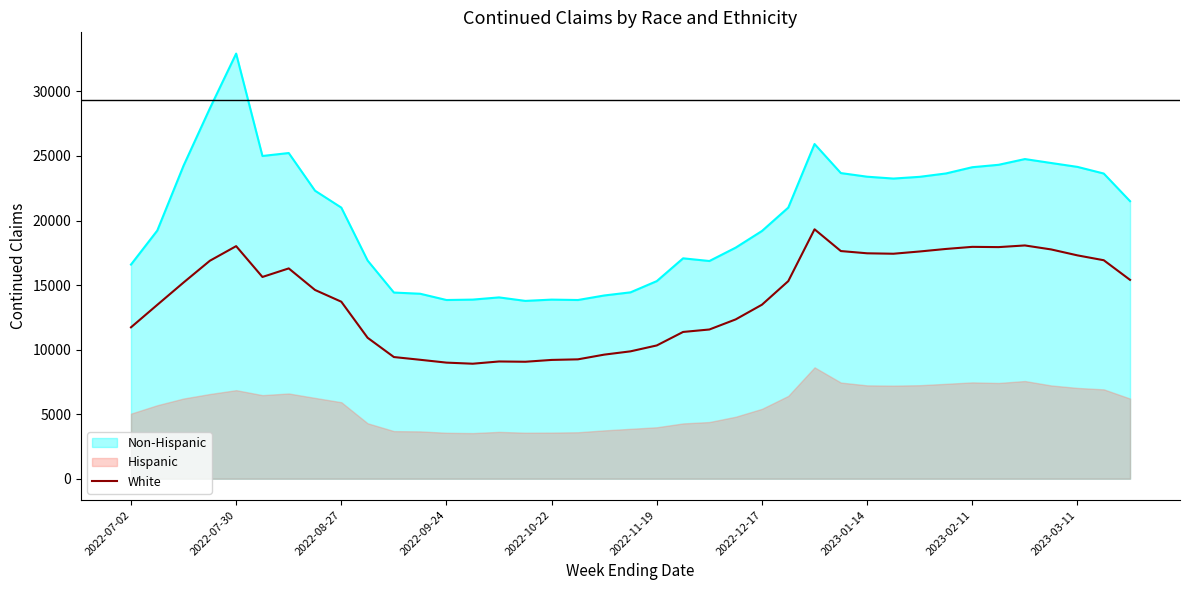

At which label does Non-Hispanic reach its peak?

2022-07-30